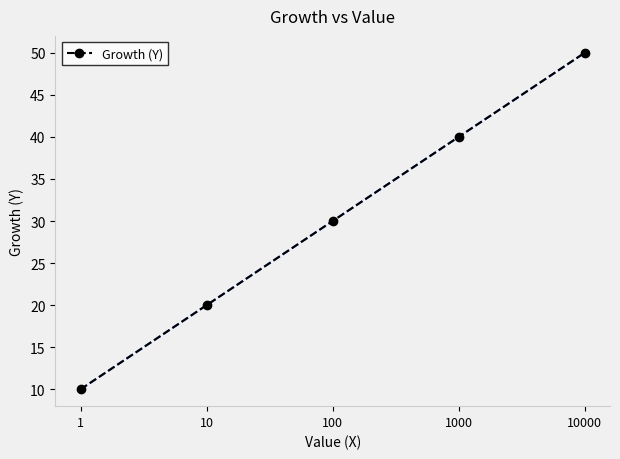

Which has a higher value, 10000 or 100?

10000